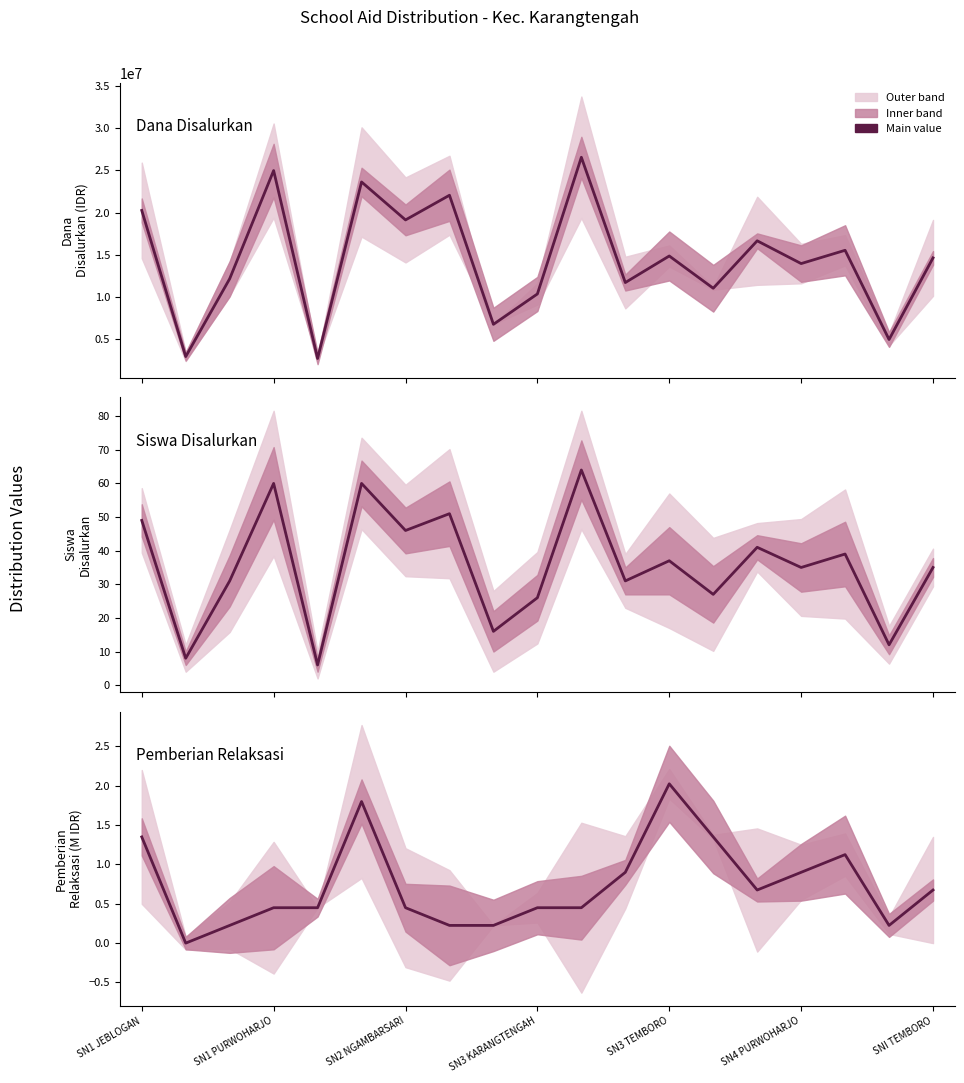

Does the chart display data point markers on the line(s)?

No